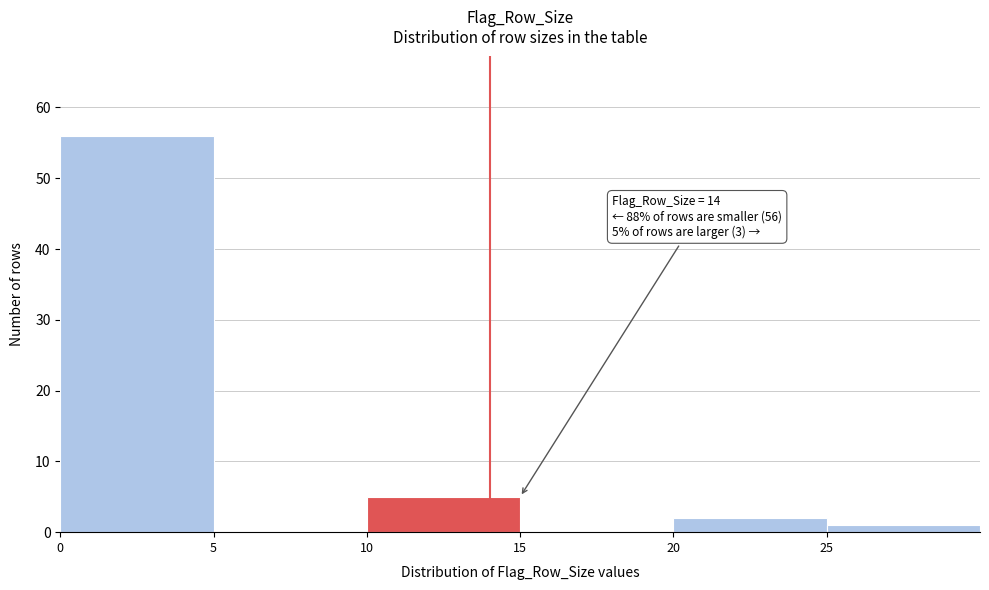

Which range on the x-axis has the tallest bar?

0 to 5